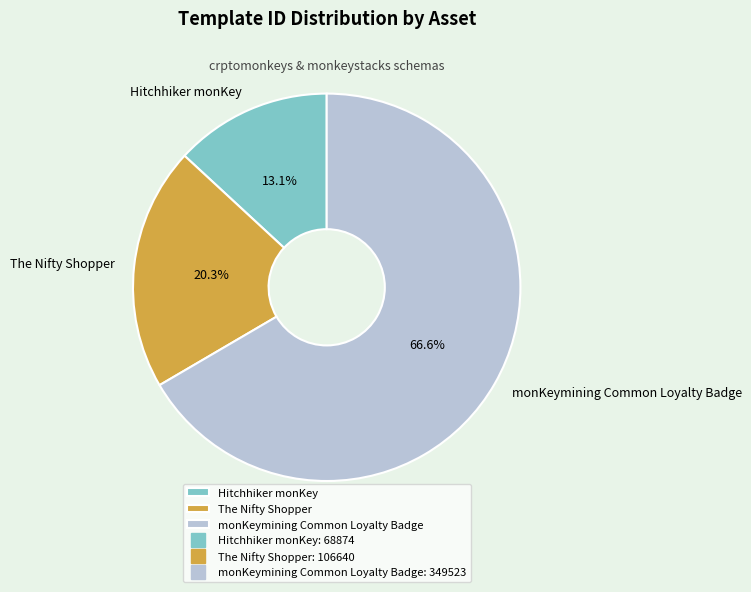

To the nearest percent, what is the difference between the largest and smallest slice percentages?

53%